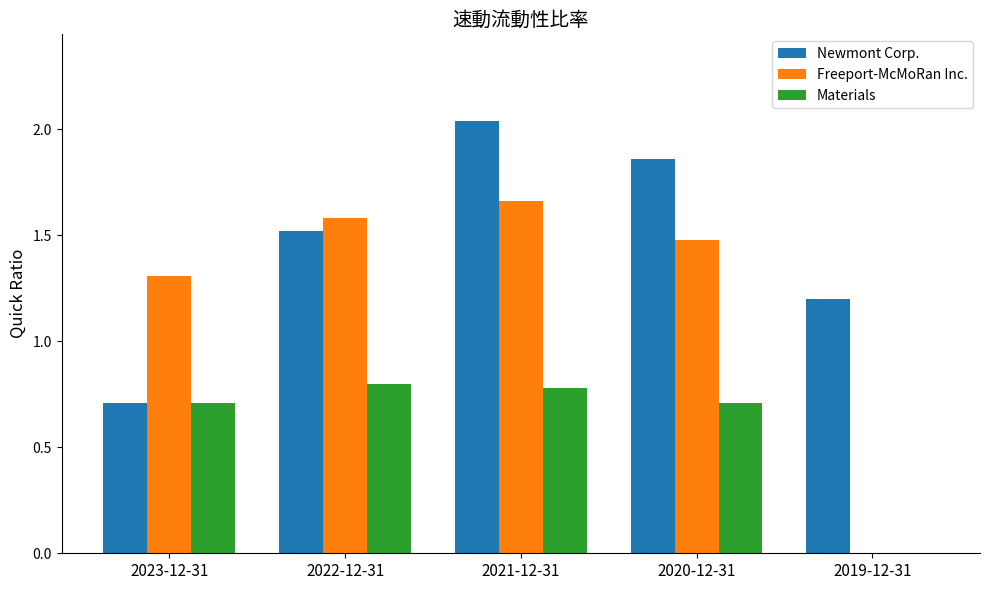

Are the bars grouped side by side (vs. stacked)?

Yes